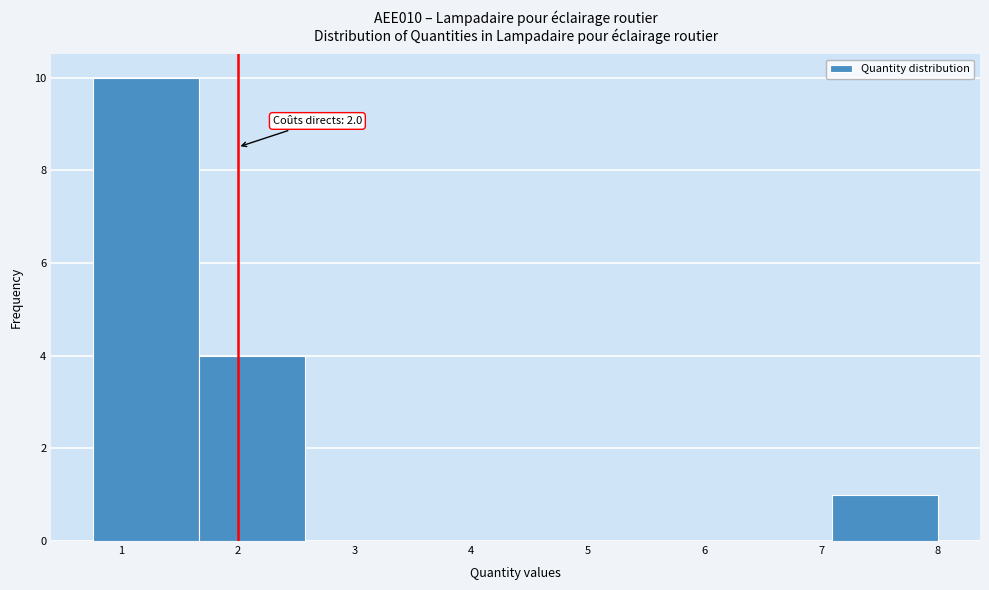

Which range on the x-axis has the tallest bar?

0.8 to 1.7